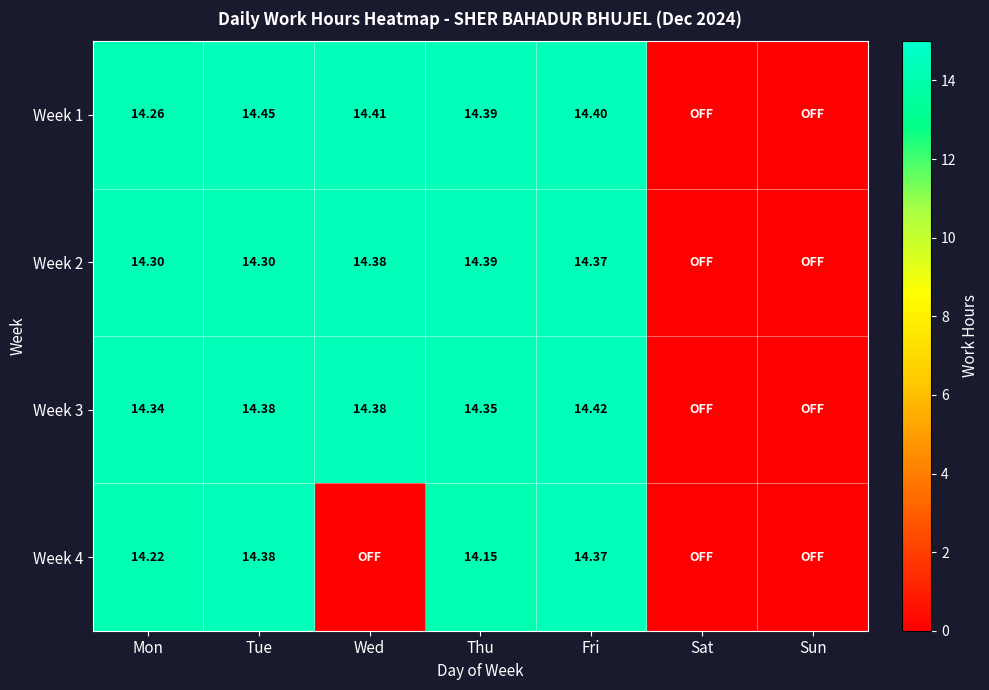

True or false: Week 3 has a value of 22.5 at Wed.

False